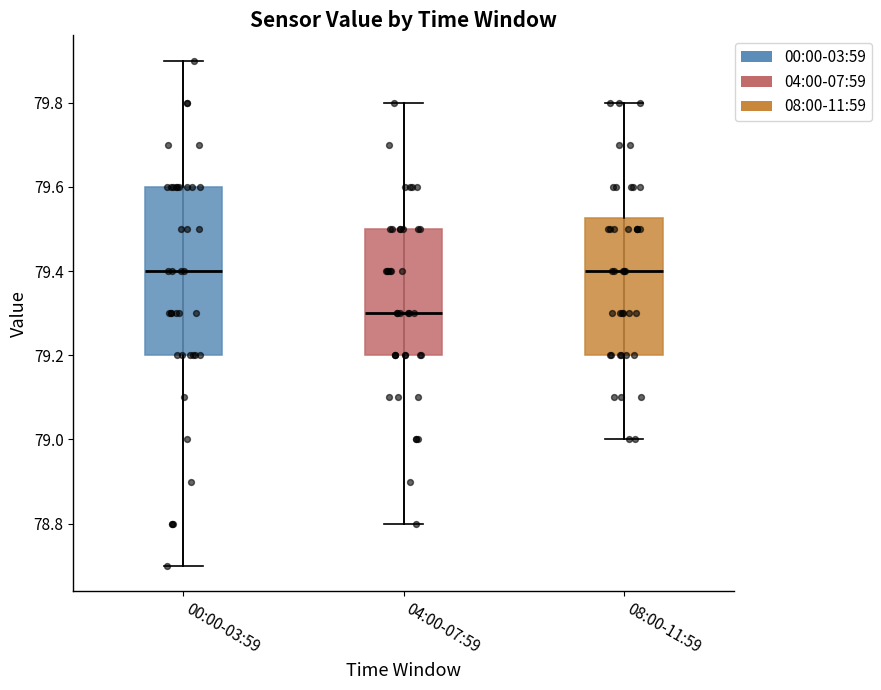

Where is the lower edge of the box for 04:00-07:59 on the y-axis? The values are not printed on the chart, so give them approximately, as read against the axis.

79.20